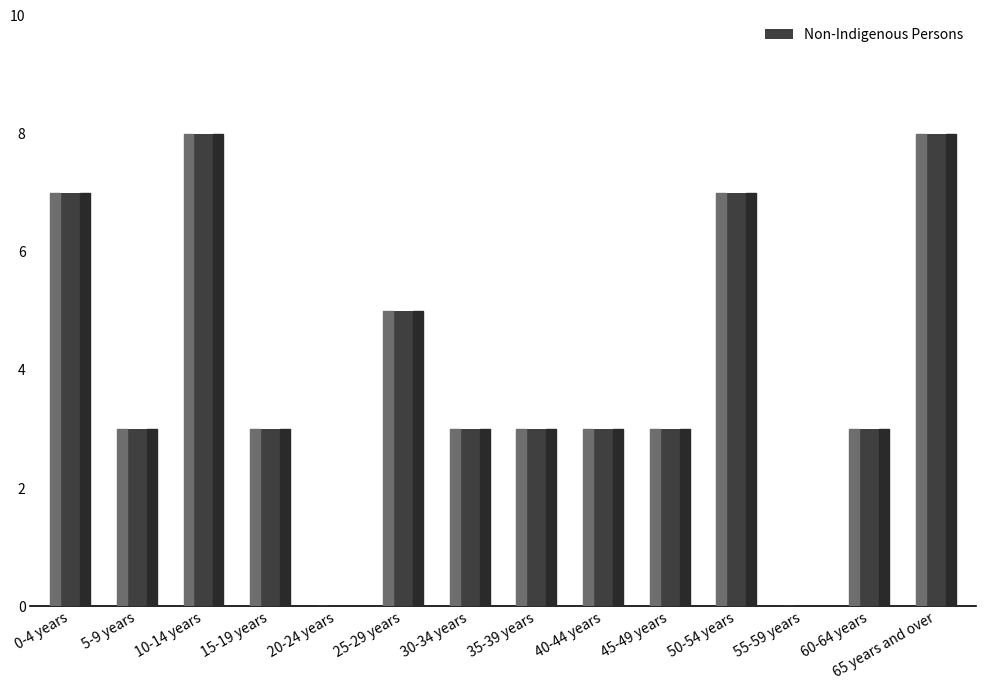

What is the greatest value displayed?

8